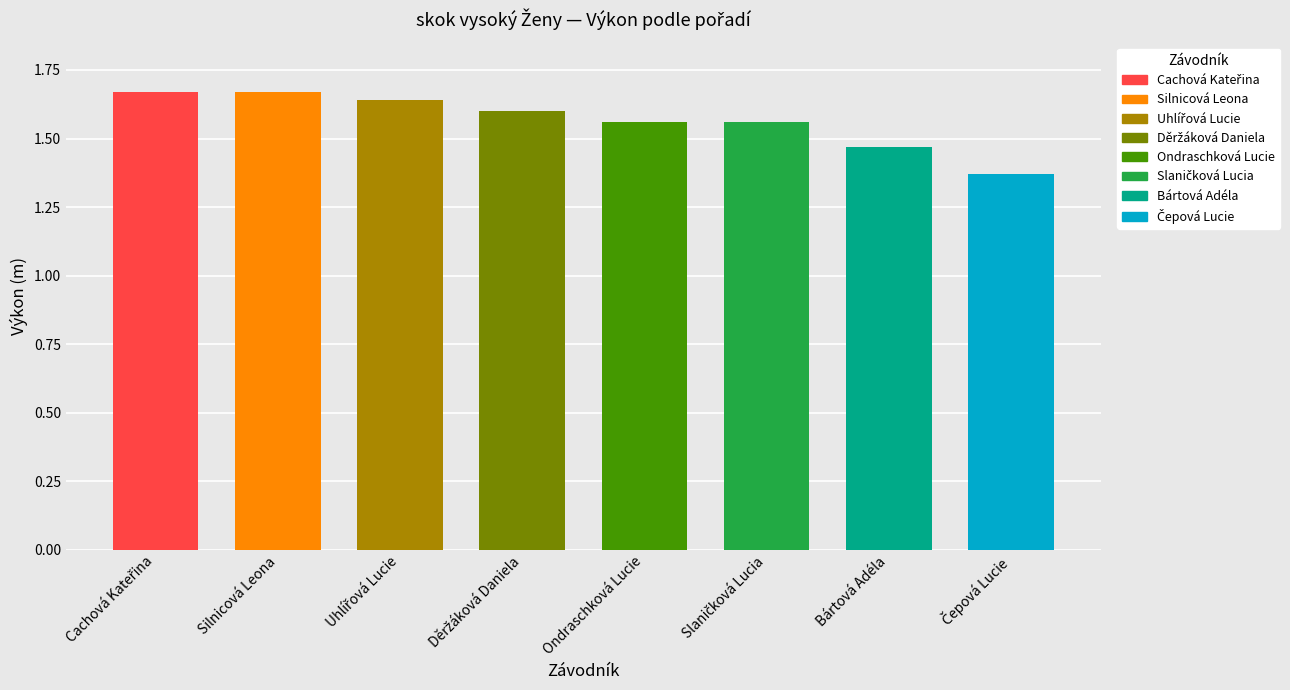

True or false: the data shows 2.3 at 5.

False